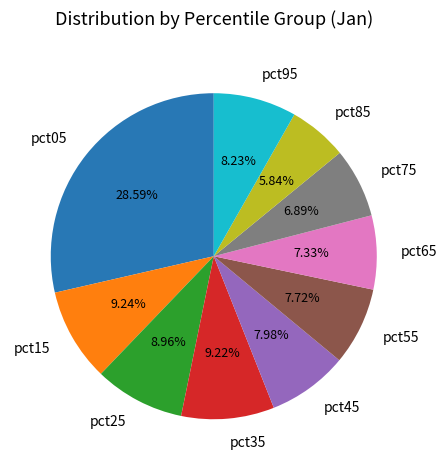

How many slices are in this pie chart?

10